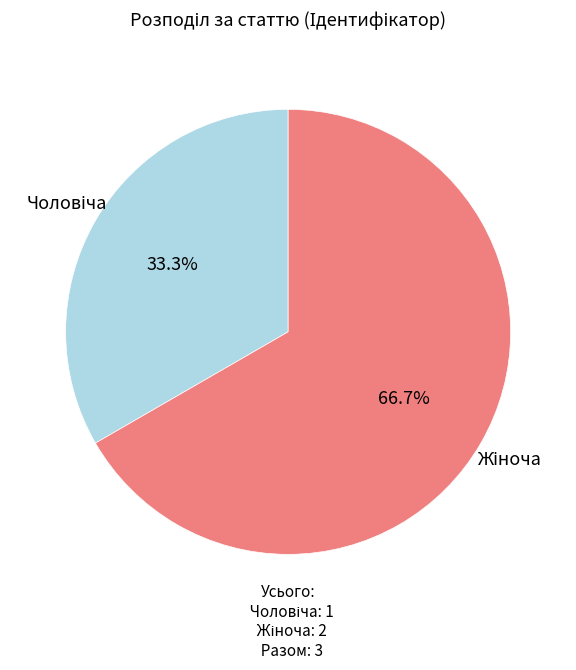

Is there any slice that represents more than half of the pie?

Yes